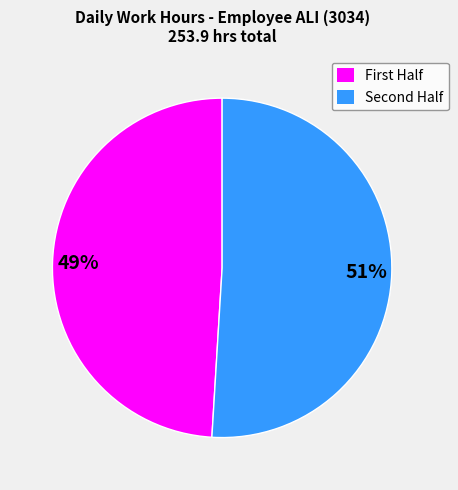

To the nearest percent, what is the average slice percentage?

50%